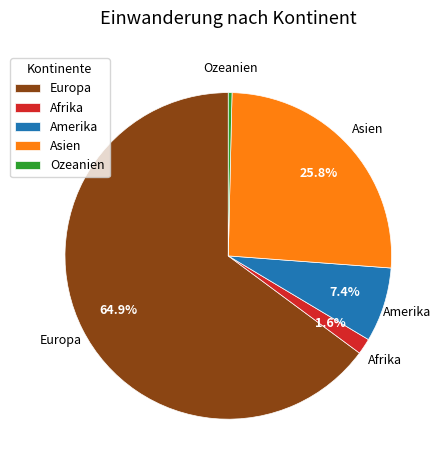

Which category accounts for the majority?

Europa